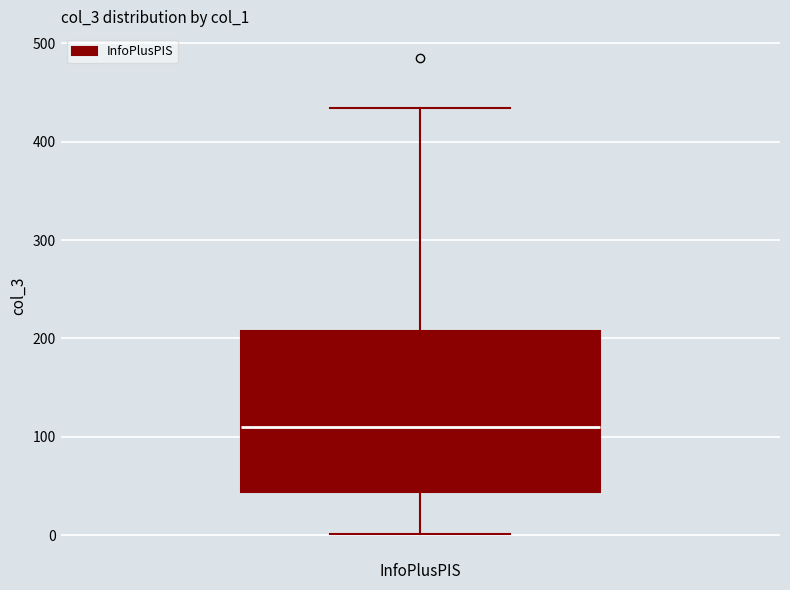

Where does the upper whisker of the box for InfoPlusPIS end on the y-axis? The values are not printed on the chart, so give them approximately, as read against the axis.

430